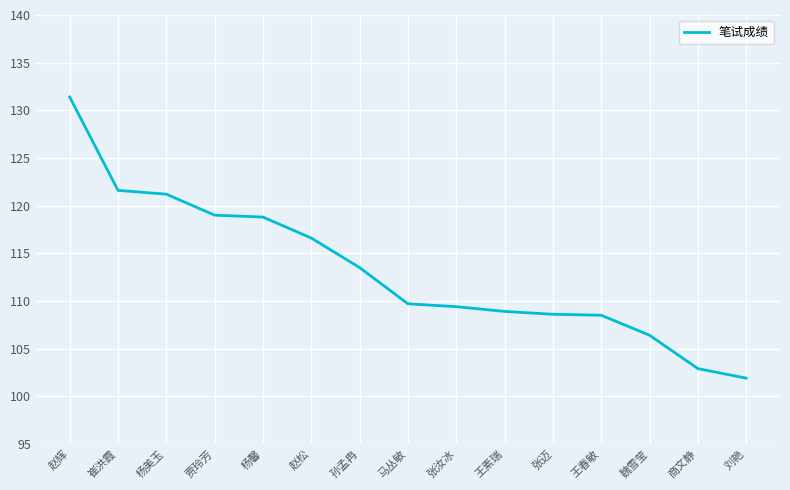

What position from the right is 杨美玉?

13